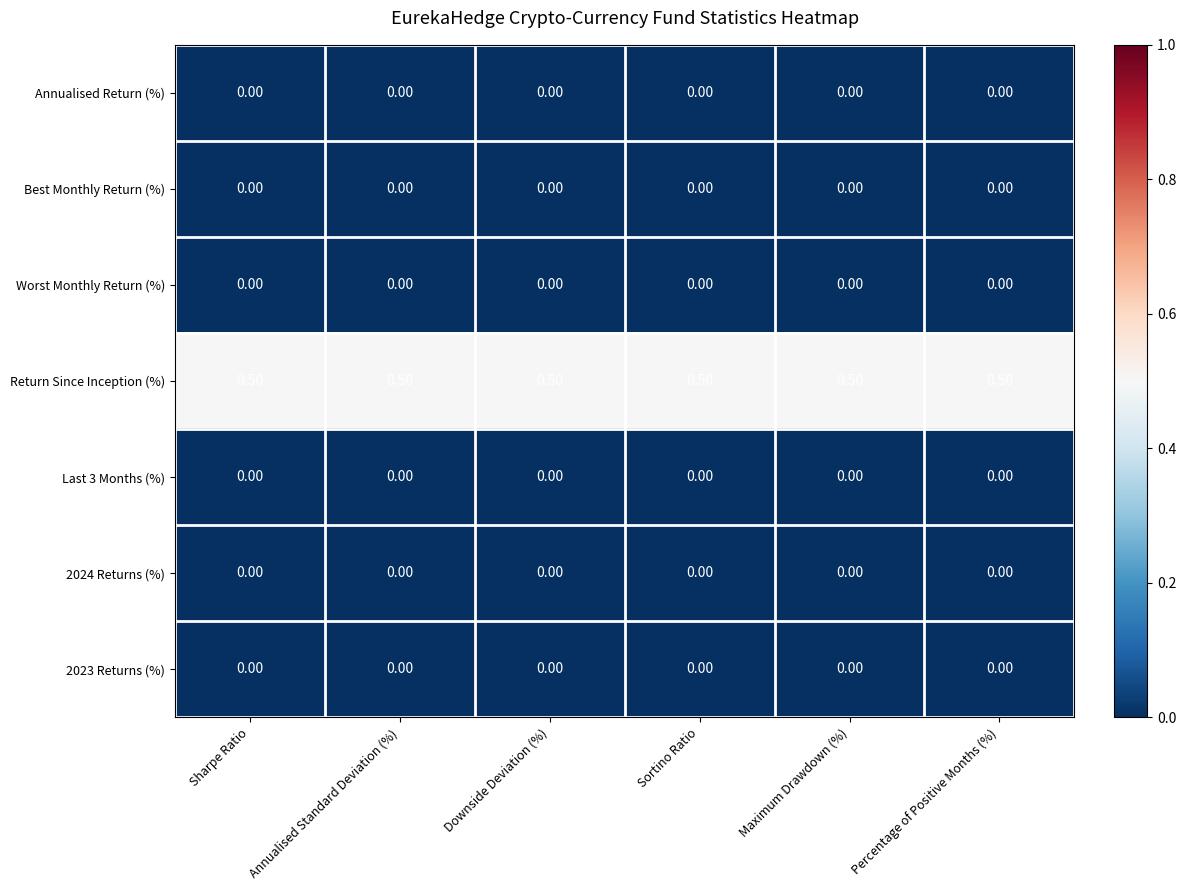

What is the total value across all series at Percentage of Positive Months (%)?

0.5